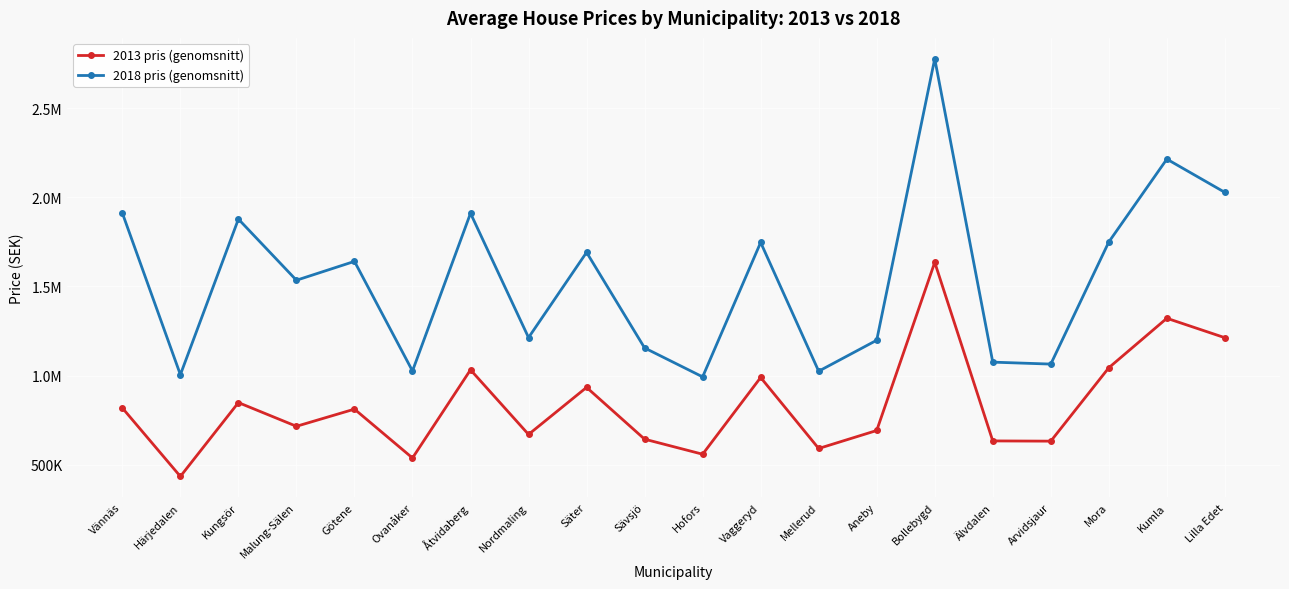

True or false: 2013 pris (genomsnitt) and 2018 pris (genomsnitt) intersect in this chart.

False